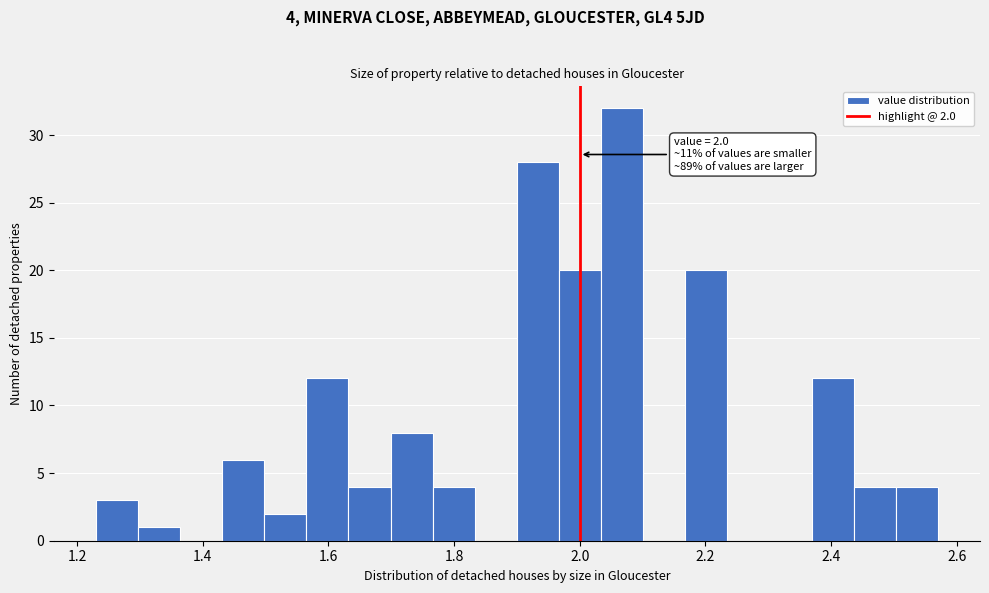

Read against the x-axis, roughly where is the centre of the tallest bar?

2.06